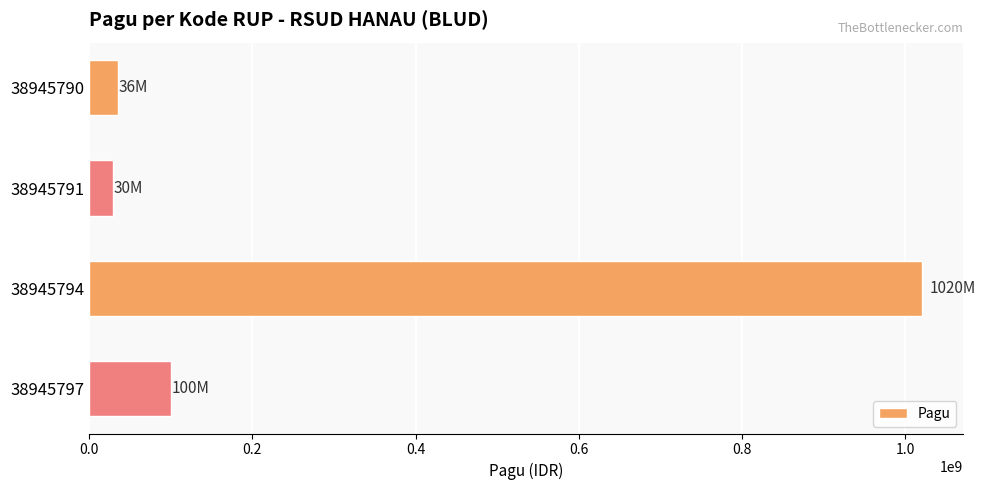

Does the chart contain stacked bars?

No